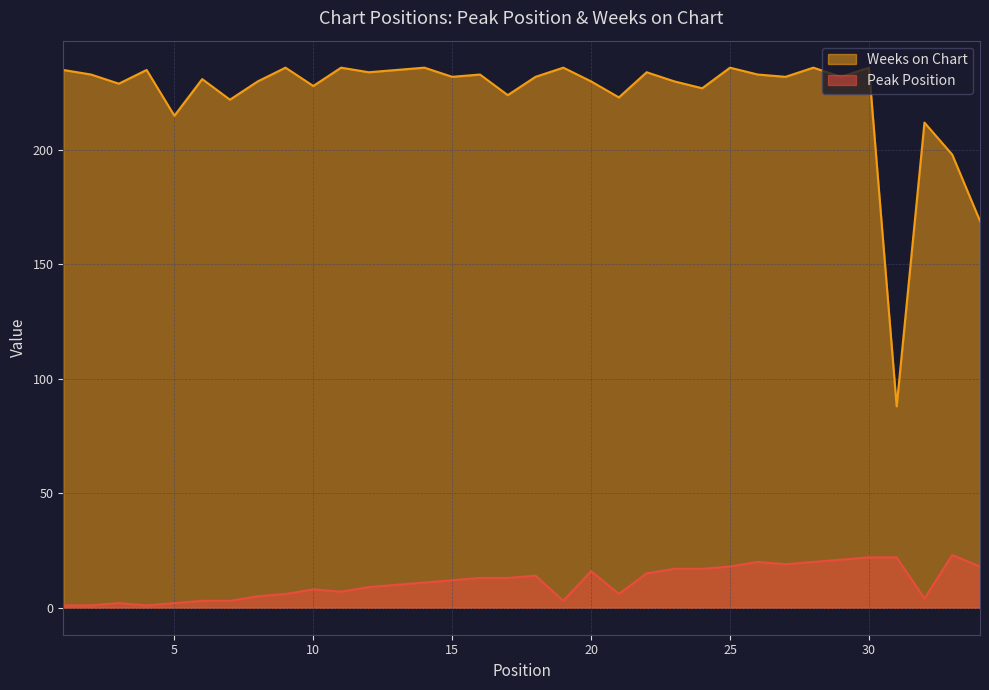

At which label does Weeks on Chart first exceed 232?

1